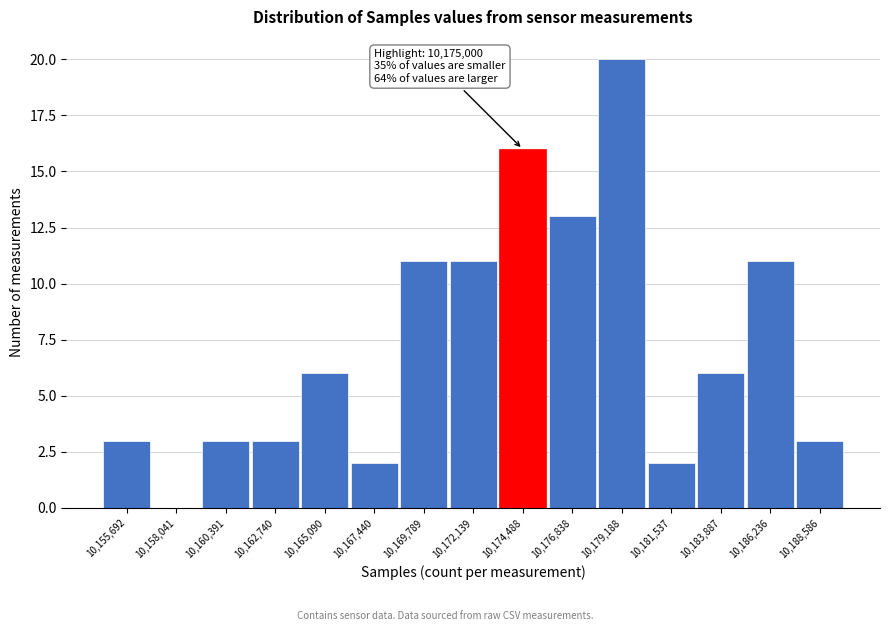

Reading right to left, transcribe all the data shown in this chart.

10,188,586=3	10,186,236=11	10,183,887=6	10,181,537=2	10,179,188=20	10,176,838=13	10,174,488=16	10,172,139=11	10,169,789=11	10,167,440=2	10,165,090=6	10,162,740=3	10,160,391=3	10,158,041=0	10,155,692=3